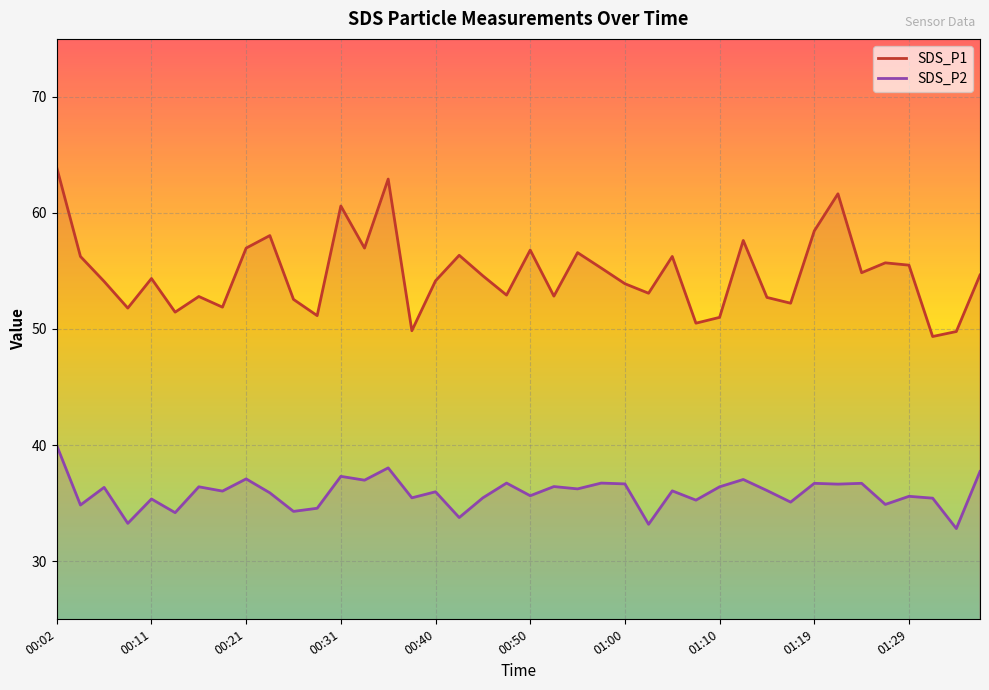

Rank the series at 00:02 from highest to lowest value.

SDS_P1, SDS_P2